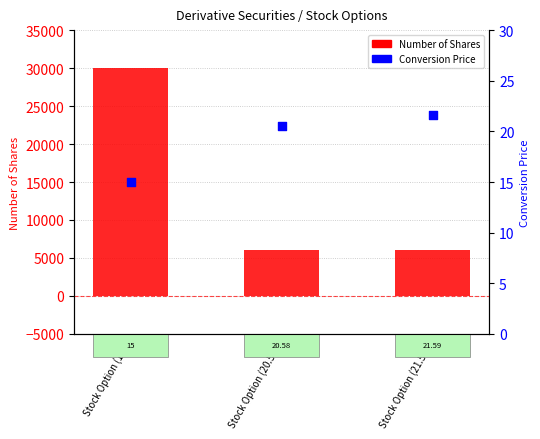

What are all the series names shown in the legend?

Number of Shares, Conversion Price